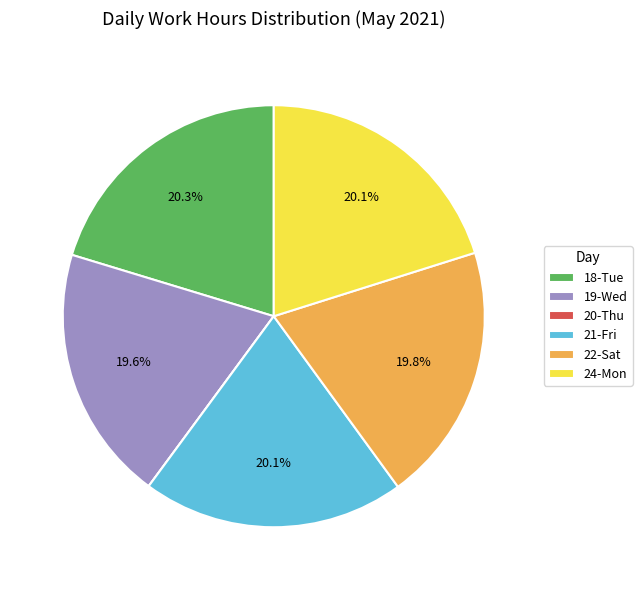

What portion of the pie excludes 21-Fri?

79.9%